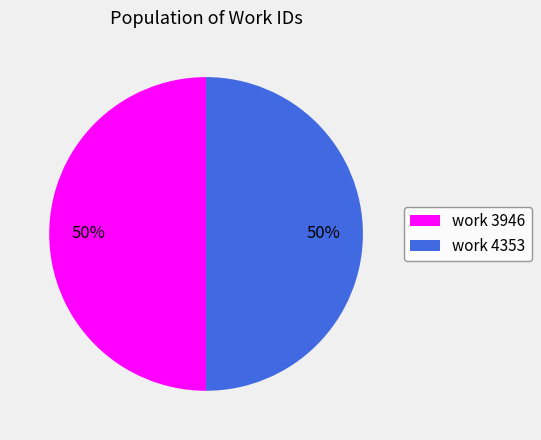

How many slices are in this pie chart?

2